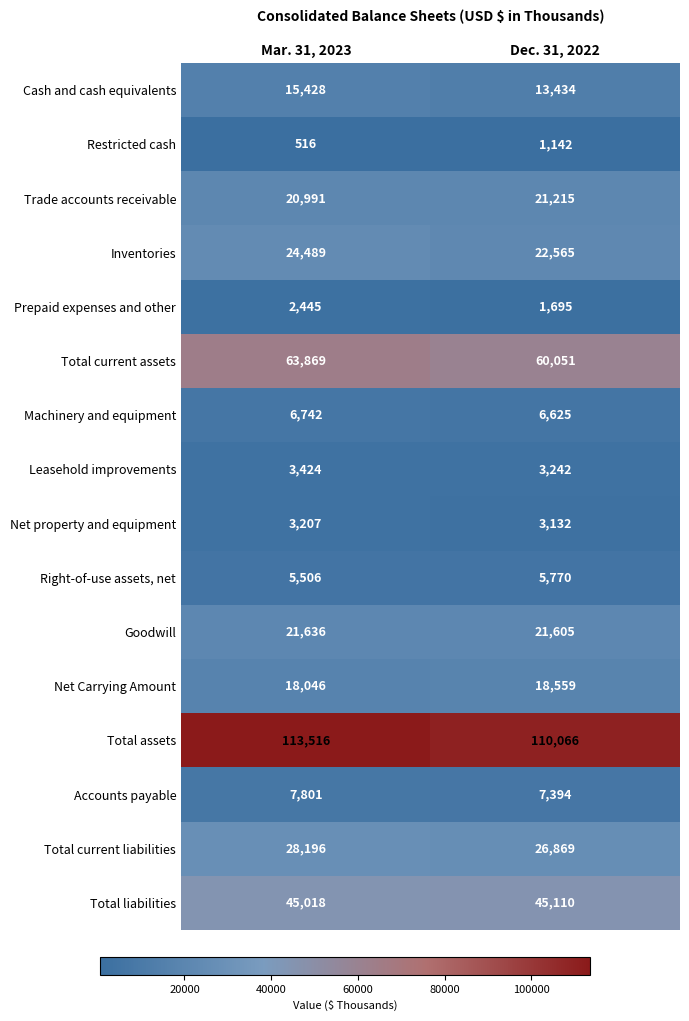

Read the Trade accounts receivable value at Mar. 31, 2023, to the nearest 50.

21000